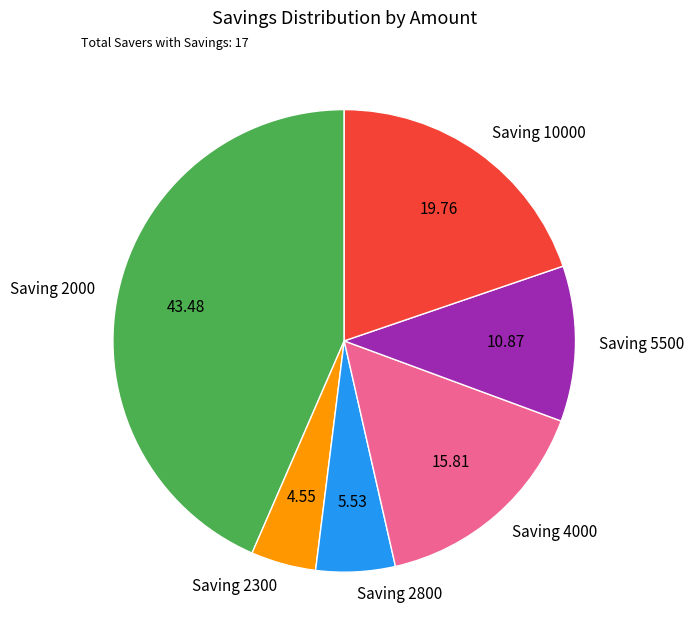

Does Saving 2800 represent more than half of the total?

No